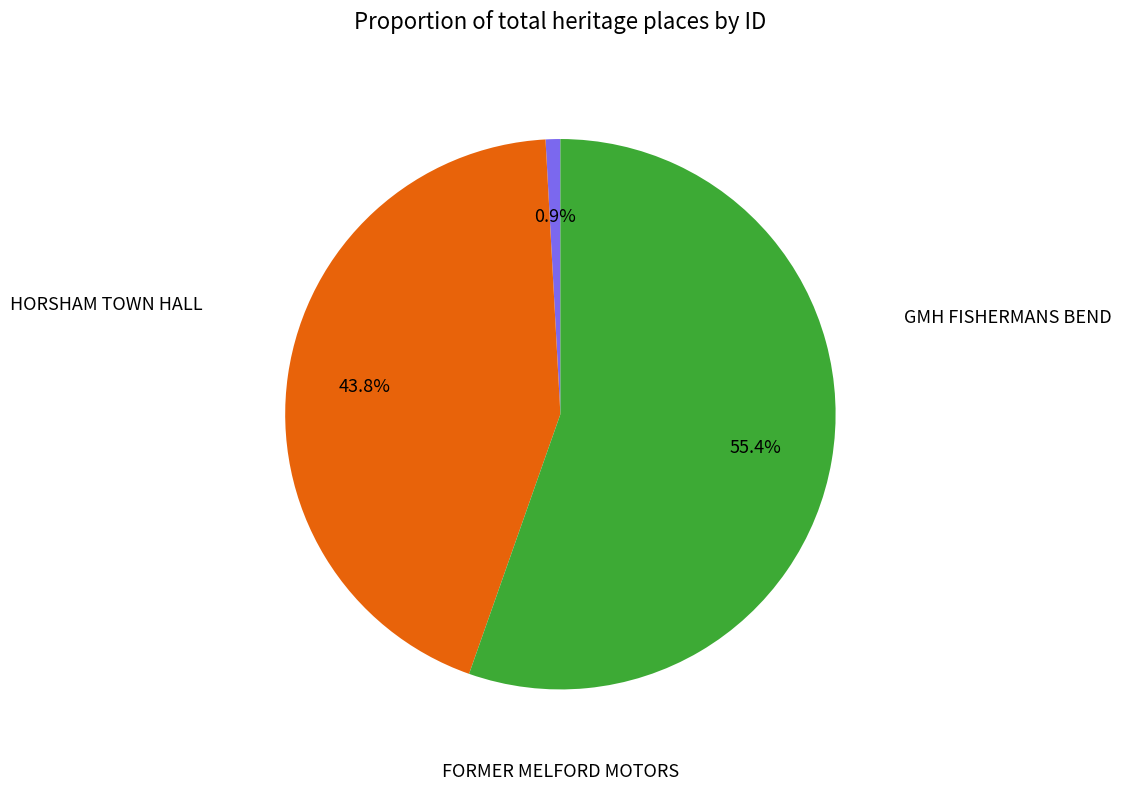

Is there any slice that represents more than half of the pie?

Yes